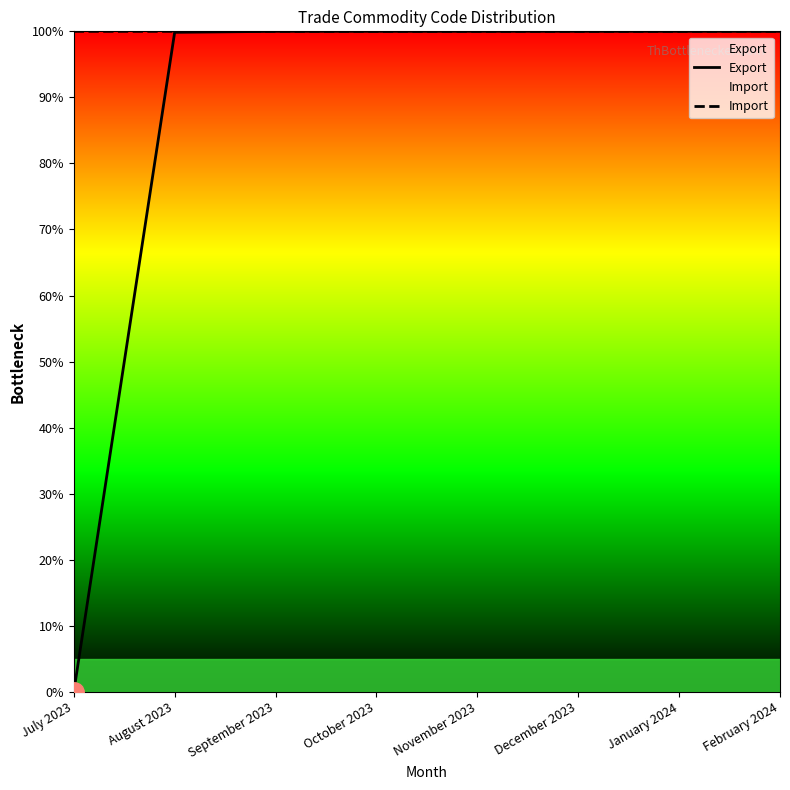

What are all the series names shown in the legend?

Export, Import